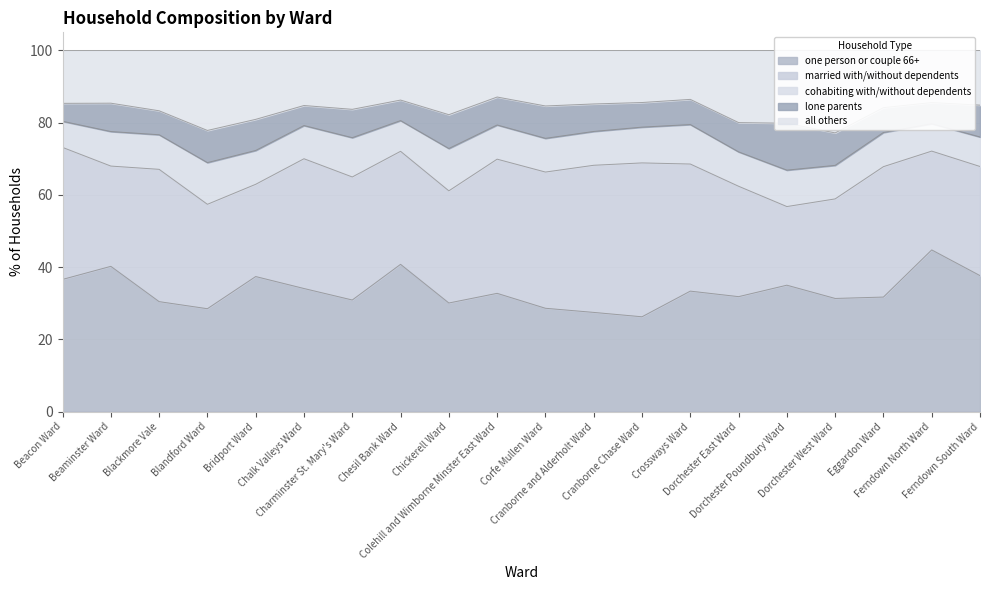

Which series has the largest total across all categories?

one person or couple 66+